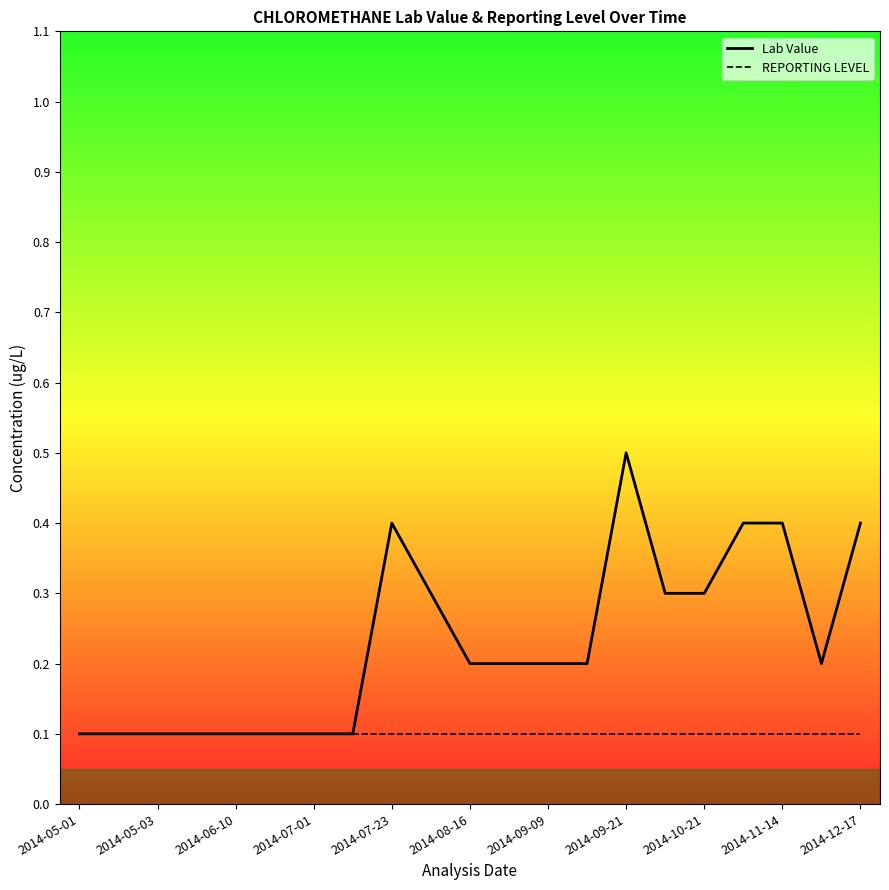

Which series has the widest spread of values?

Lab Value